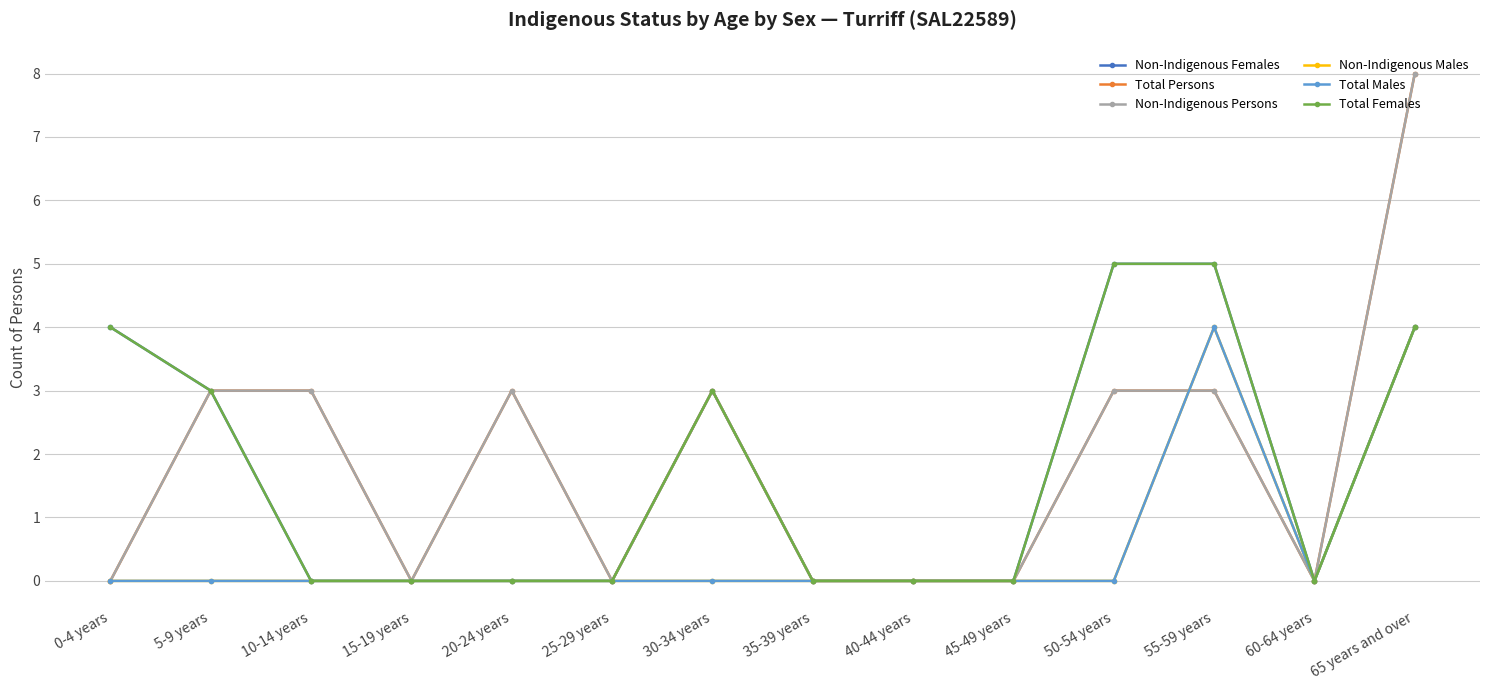

What is the total value across all series at 65 years and over?

32